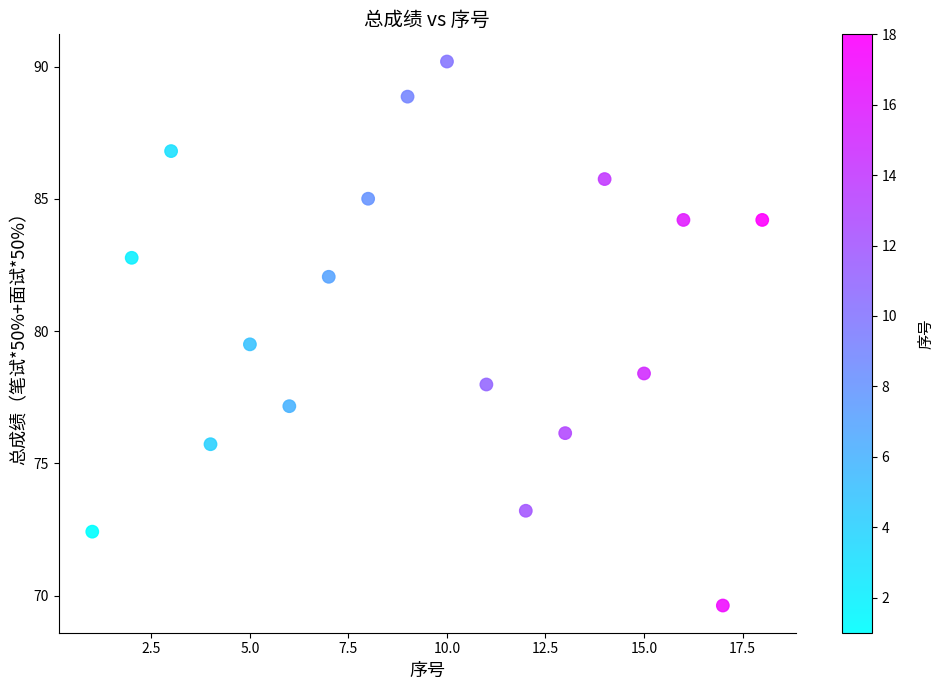

What is the range of X values (max minus min)?

17.0